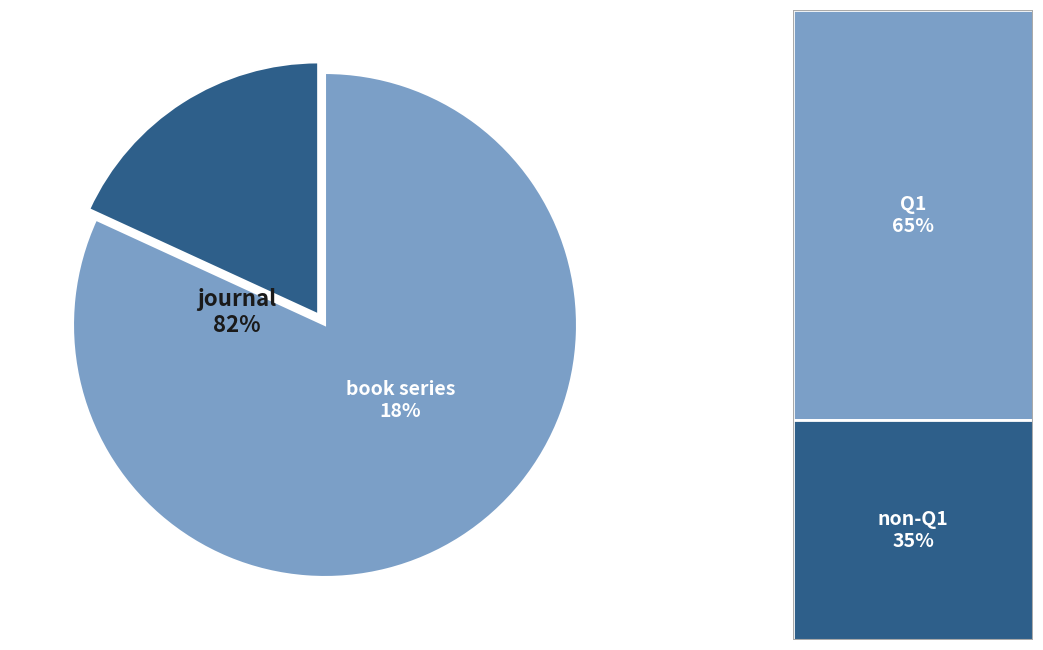

Which category has the biggest portion of the pie?

journal